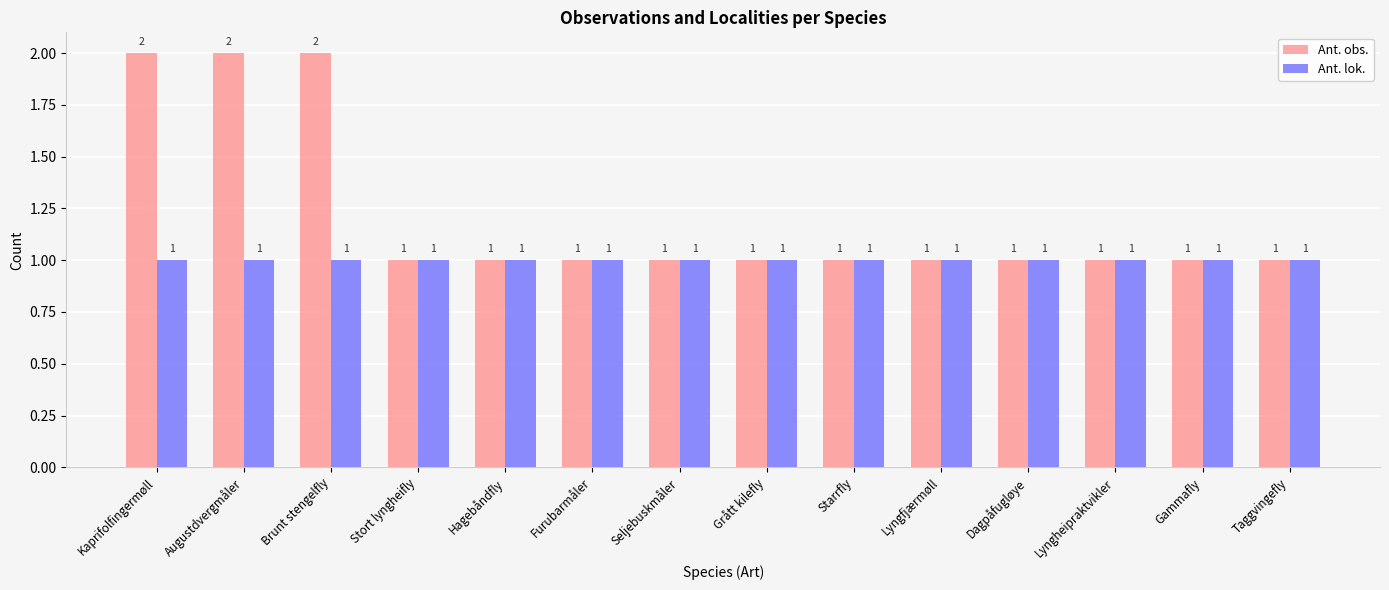

What is the approximate value of Ant. obs. at Lyngfjærmøll?

1